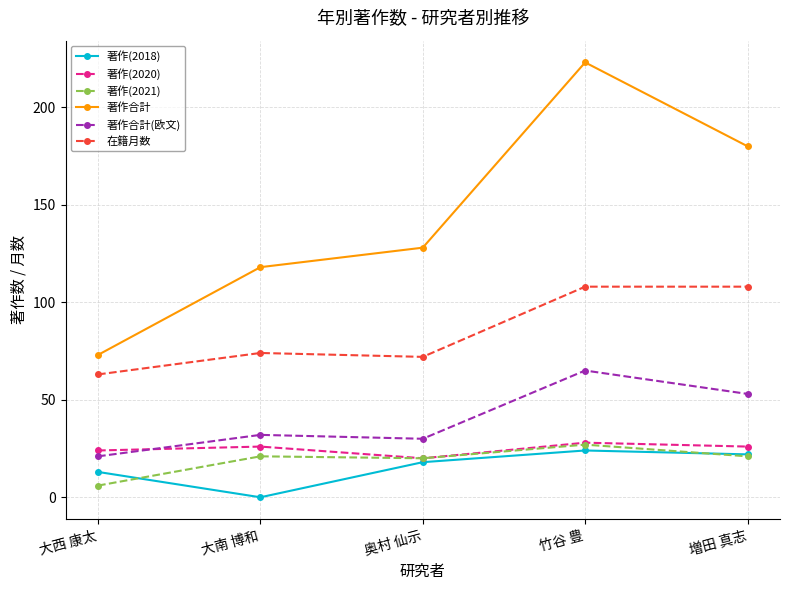

What is the minimum value for 在籍月数?

63